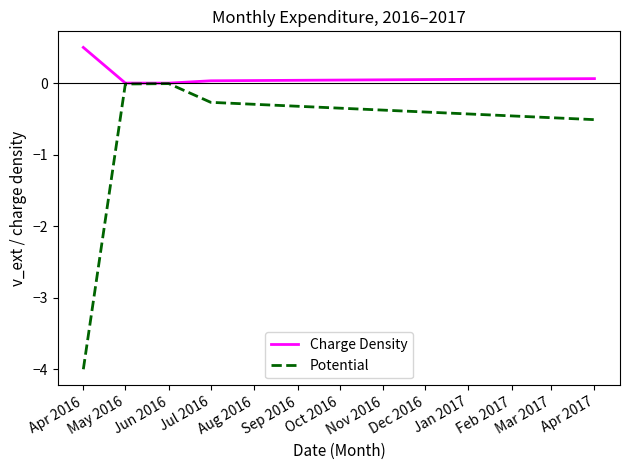

True or false: Charge Density has a value of 0.1 at Apr 2017.

True